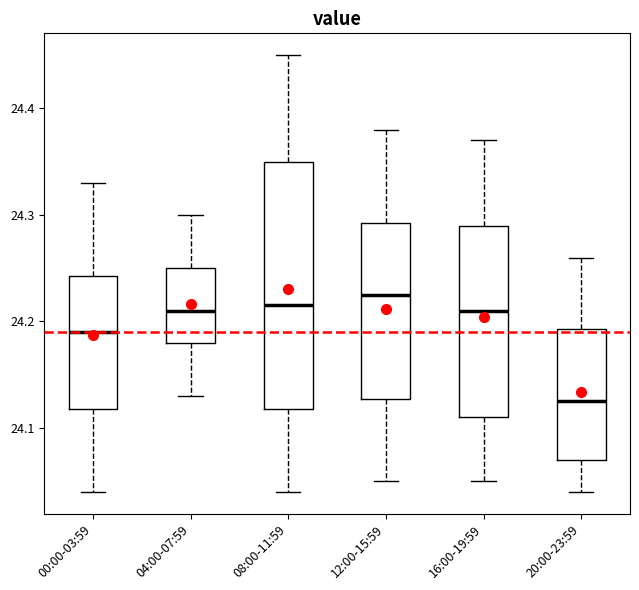

Where does the lower whisker of the box for 08:00-11:59 end on the y-axis? The values are not printed on the chart, so give them approximately, as read against the axis.

24.04